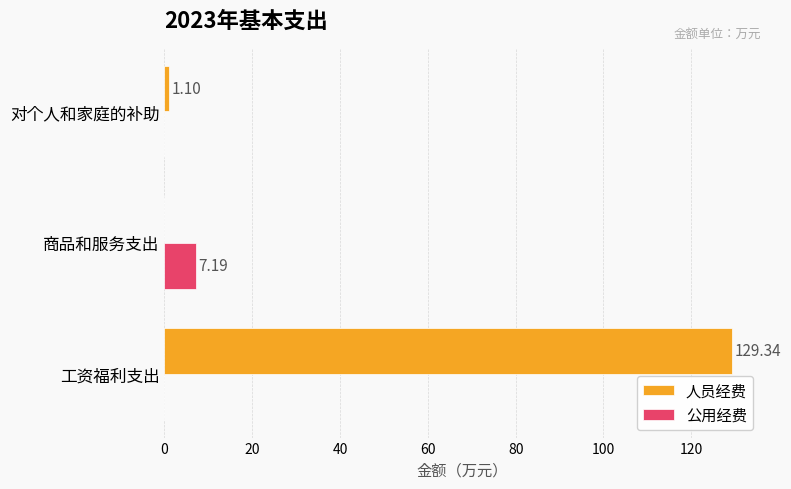

What is the total value across all series at 对个人和家庭的补助?

1.1